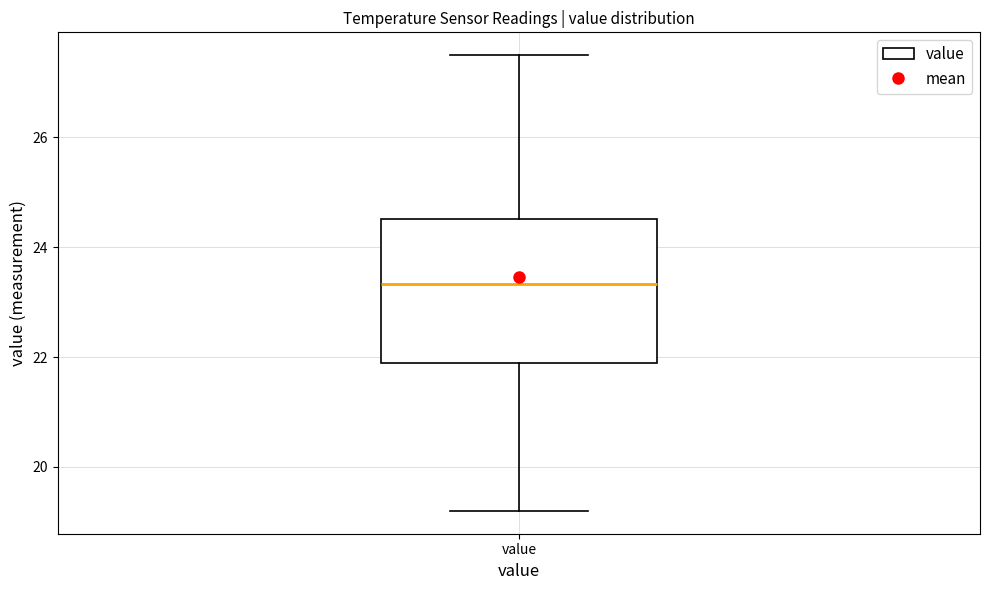

Transcribe this box plot: give where the median line is, the range the box spans, and where the two whiskers end, as read against the y-axis. The values are not printed on the chart, so give them approximately, as read against the axis.

median 23.4, box 22.0 to 24.6, whiskers 19.2 to 27.6